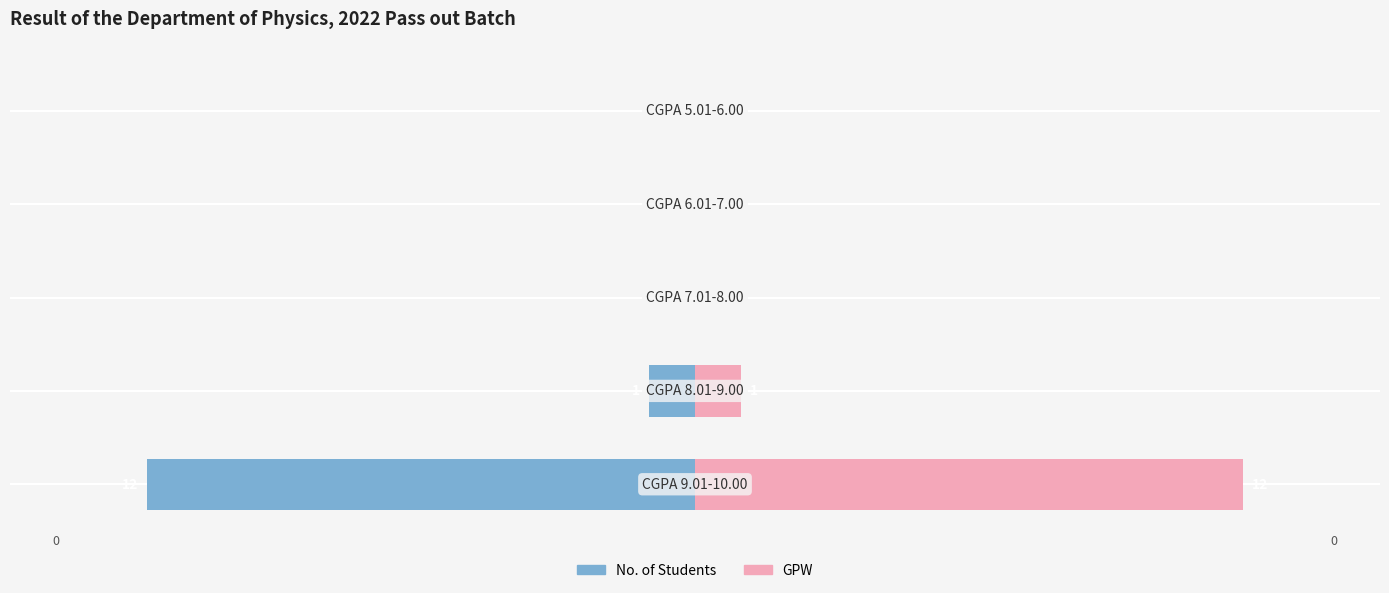

Does the chart contain stacked bars?

No